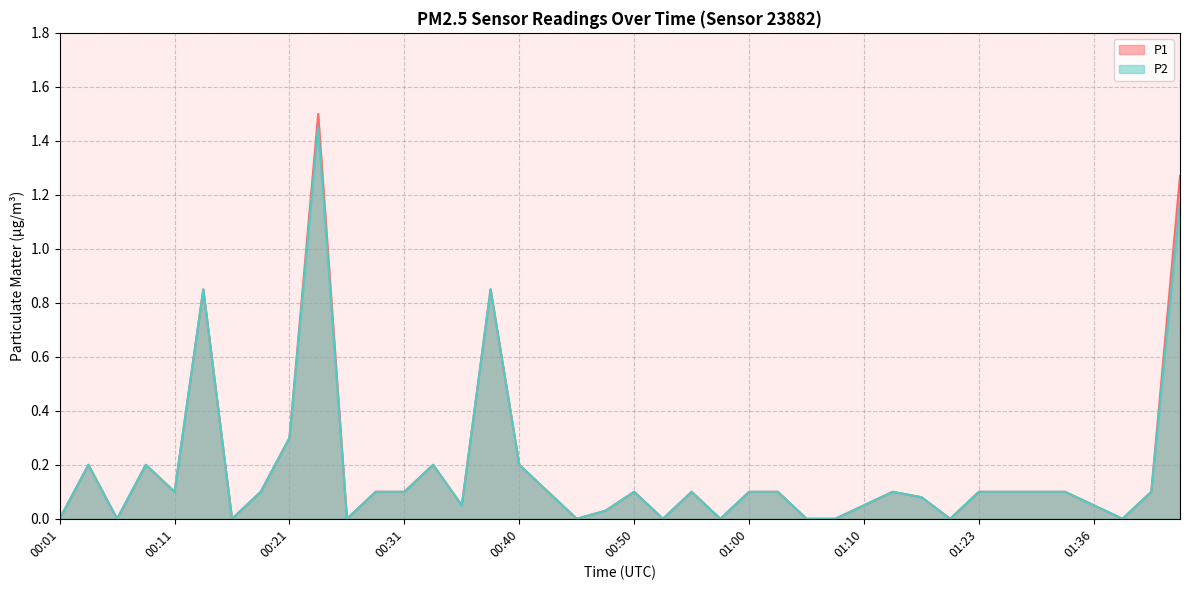

The P2 series shows 0.2 at 01:03. True or false?

False